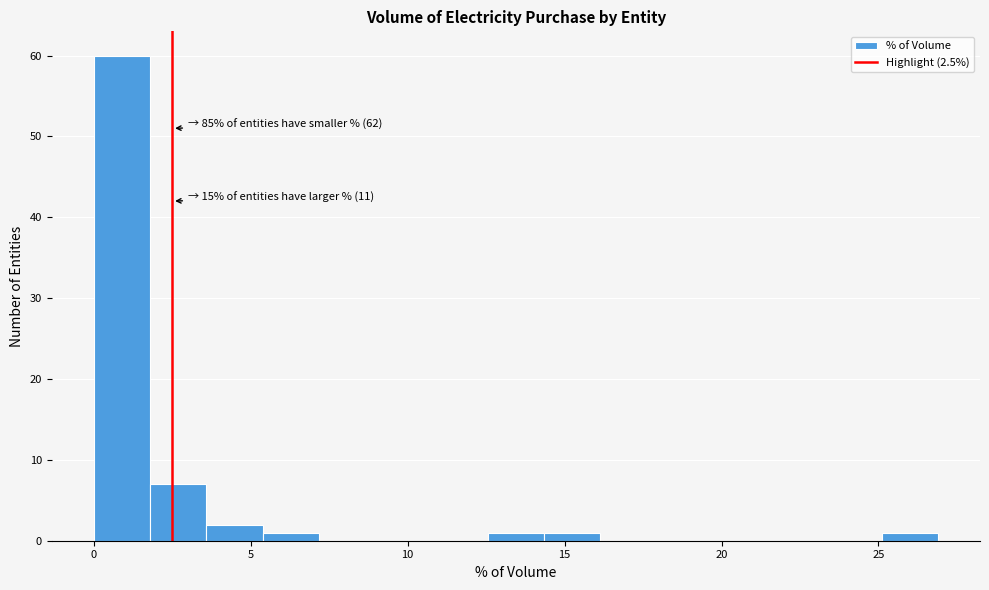

Around what value on the x-axis is the tallest bar? Give the approximate position of its centre, as read against the axis.

1.0